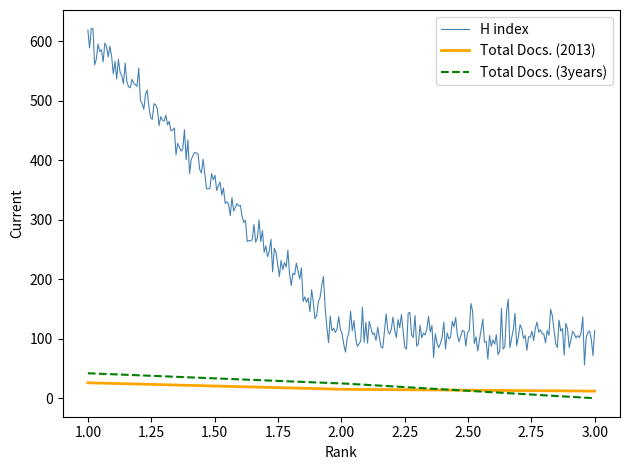

Which series has the largest total across all categories?

H index